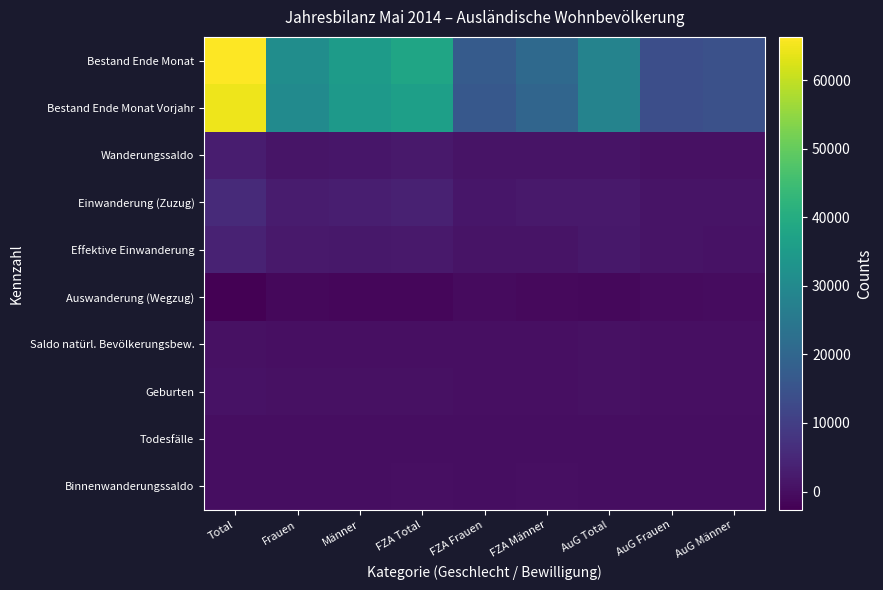

How many series are shown in this chart?

10